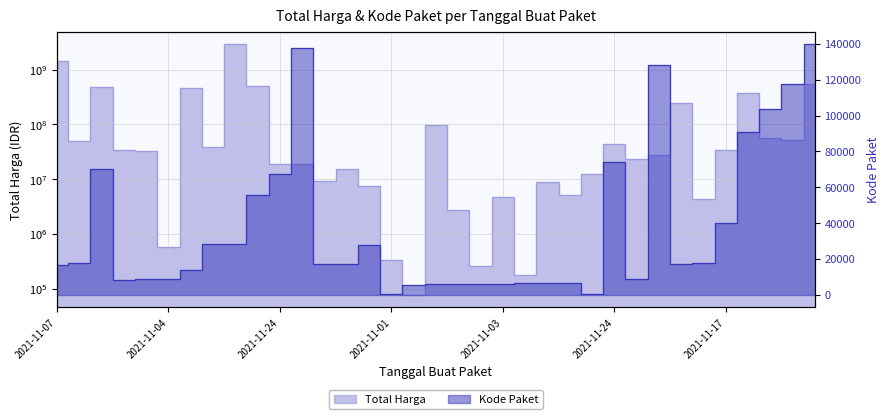

At which category does Total Harga reach its first local valley?

2021-11-08